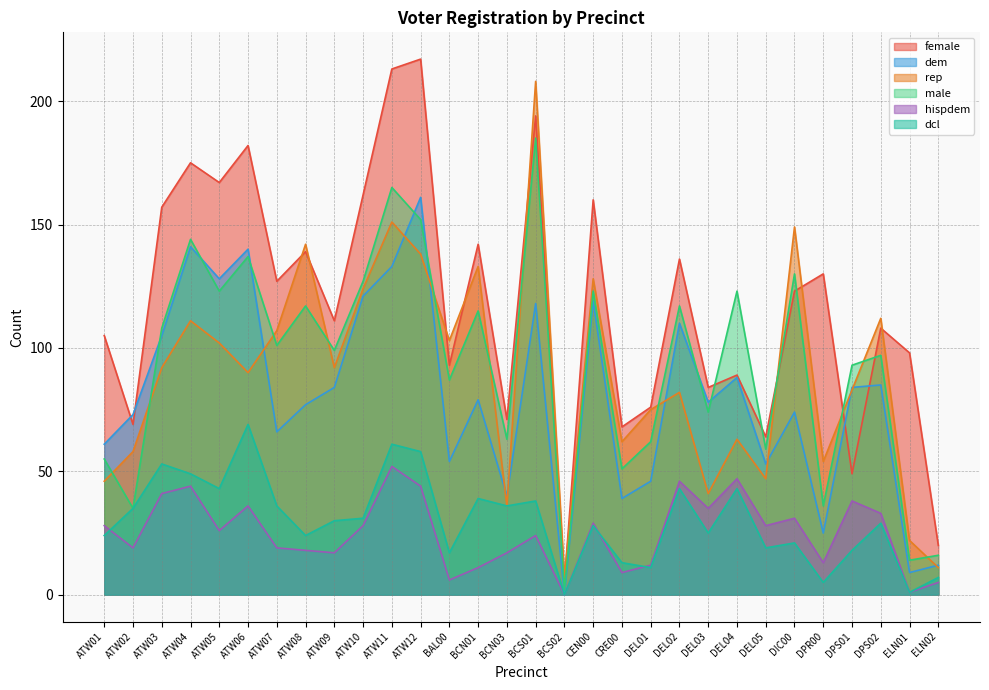

Reading right to left, list all the values displayed in this chart.

female: 20	98	108	49	130	123	64	89	84	136	76	68	160	5	194	71	142	93	217	213	162	111	139	127	182	167	175	157	69	105
dem: 12	9	85	84	25	74	53	88	78	110	46	39	119	0	118	40	79	54	161	133	121	84	77	66	140	128	141	105	73	61
rep: 11	22	112	83	54	149	47	63	41	82	75	62	128	7	208	36	133	103	138	151	124	92	142	107	90	102	111	92	58	46
male: 16	14	97	93	36	130	59	123	74	117	62	51	123	2	185	63	115	87	152	165	127	99	117	101	137	123	144	108	35	55
hispdem: 5	1	33	38	13	31	28	47	35	46	12	9	29	0	24	17	11	6	44	52	28	17	18	19	36	26	44	41	19	28
dcl: 7	1	29	18	5	21	19	43	25	43	11	13	28	0	38	36	39	17	58	61	31	30	24	36	69	43	49	53	35	24